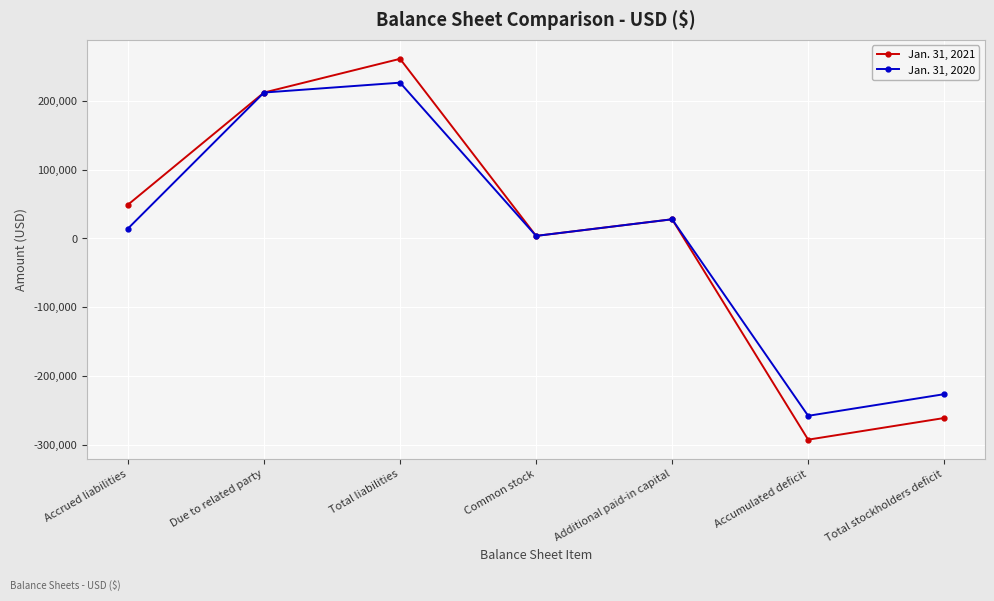

How many values in Jan. 31, 2020 are below zero?

2